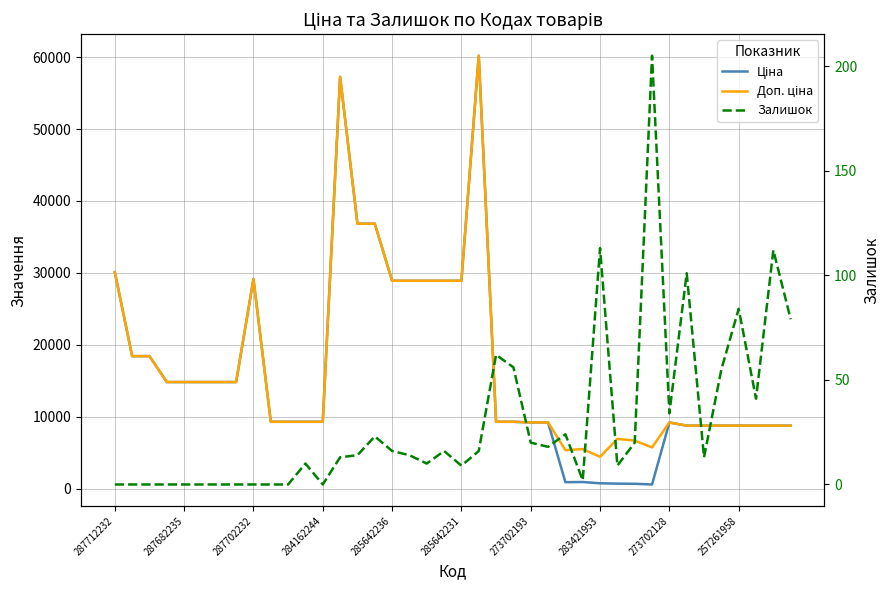

The value of Ціна at 25 is 9196.3. True or false?

True